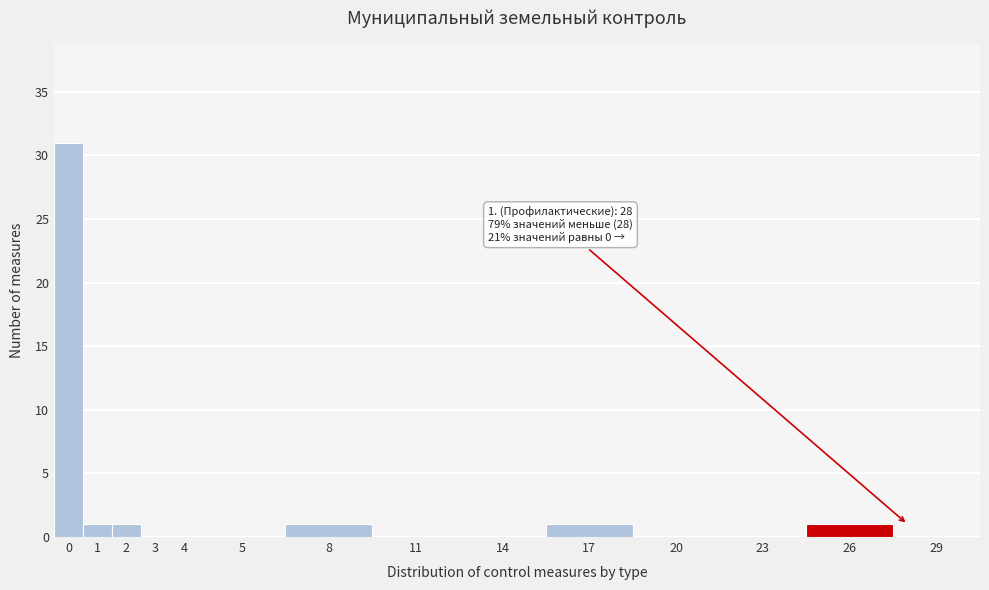

Reading left to right, extract all data points from this chart.

0=31	1=1	2=1	3=0	4=0	5=0	8=1	11=0	14=0	17=1	20=0	23=0	26=1	29=0